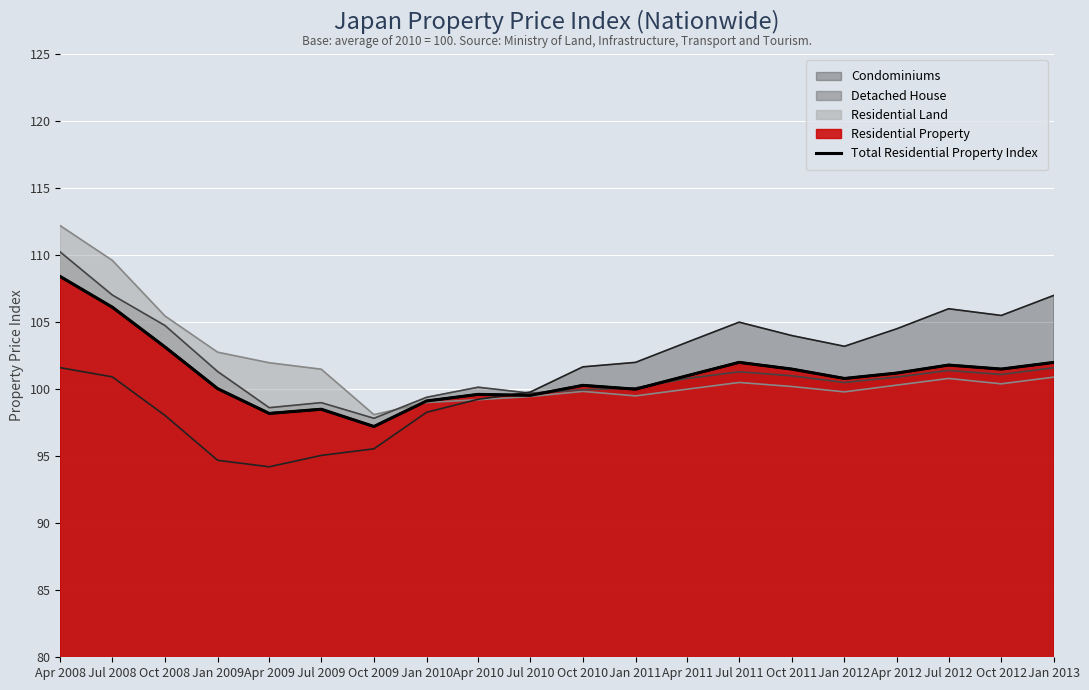

How many values are below 101?

10